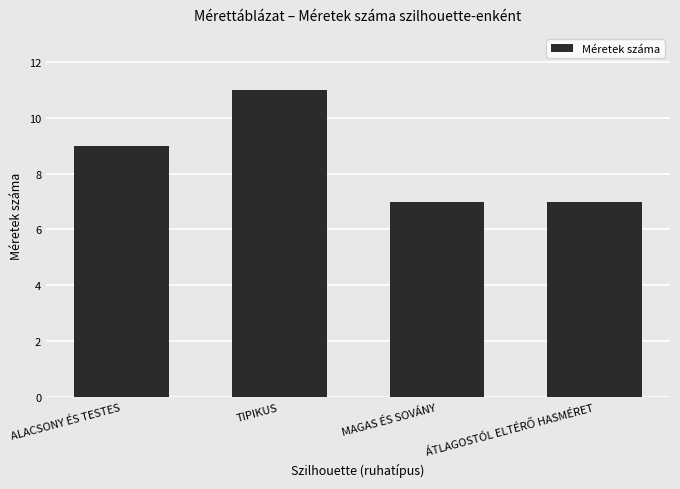

Where is the data nearest to the value 9?

ALACSONY ÉS TESTES